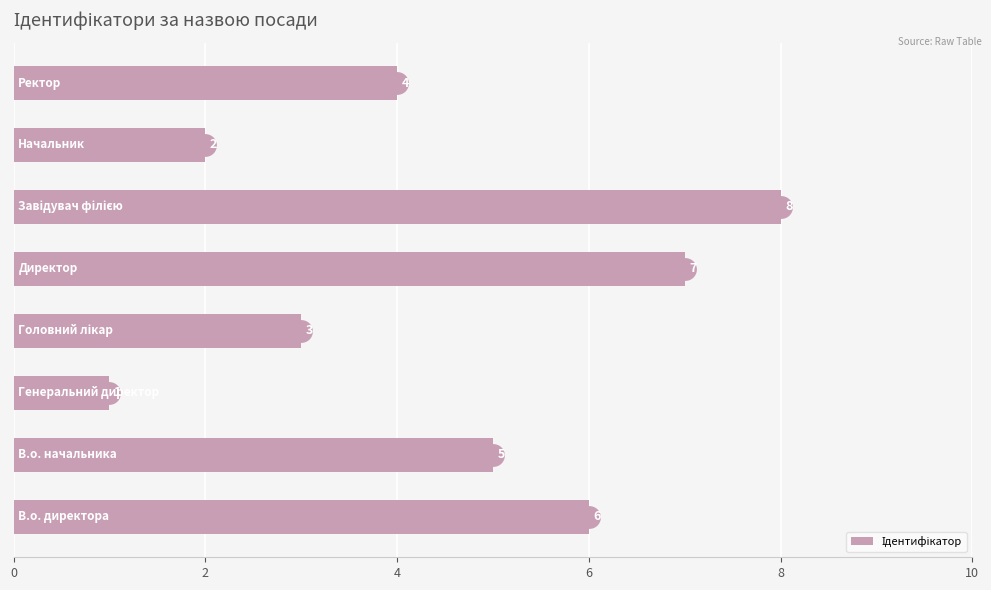

What is the difference between the second highest and second lowest values?

5